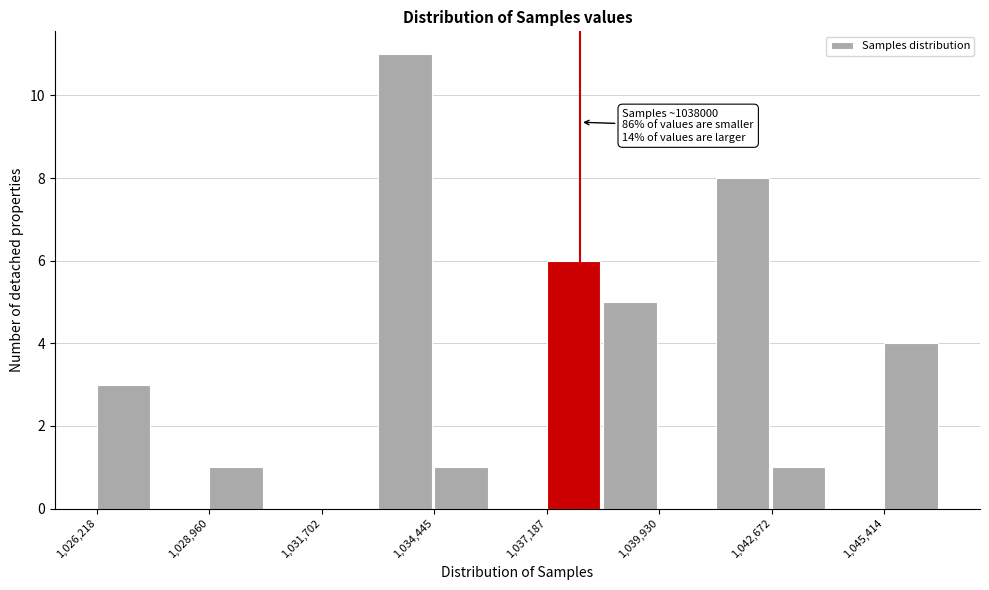

Around what value on the x-axis is the tallest bar? Give the approximate position of its centre, as read against the axis.

1033500